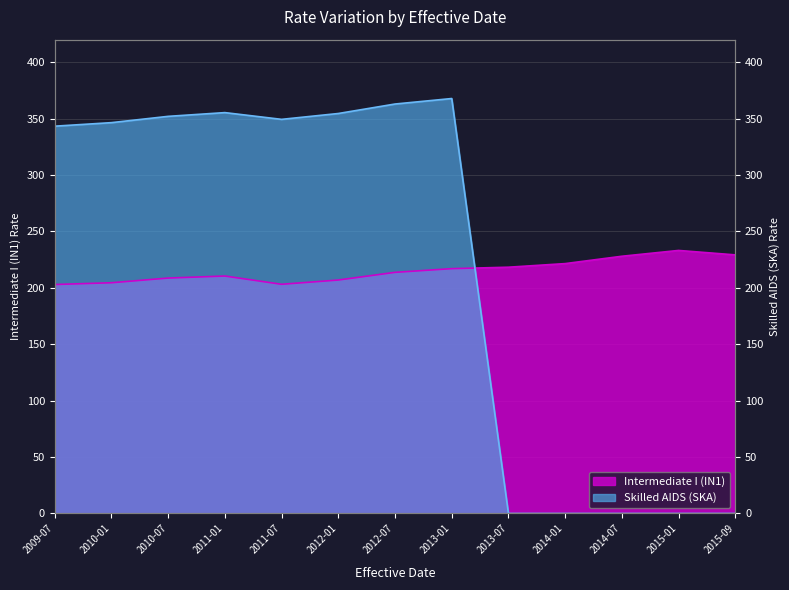

The Skilled AIDS (SKA) series shows 349.4 at 2011-07. True or false?

True